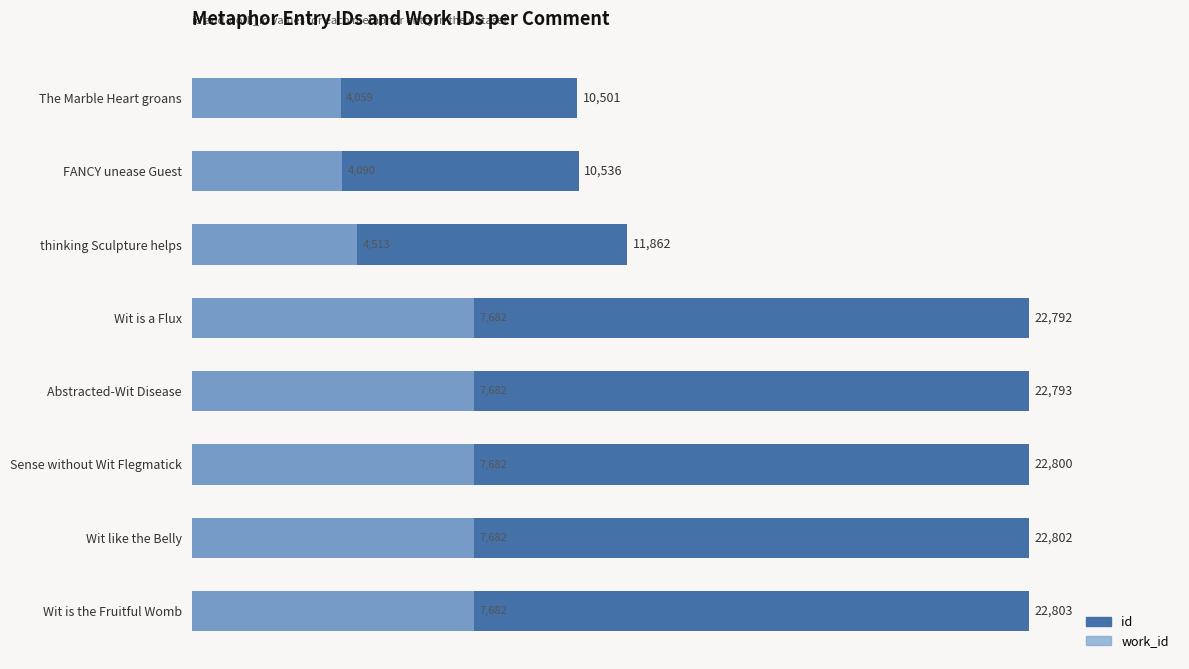

What is the maximum value shown in the chart?

22803